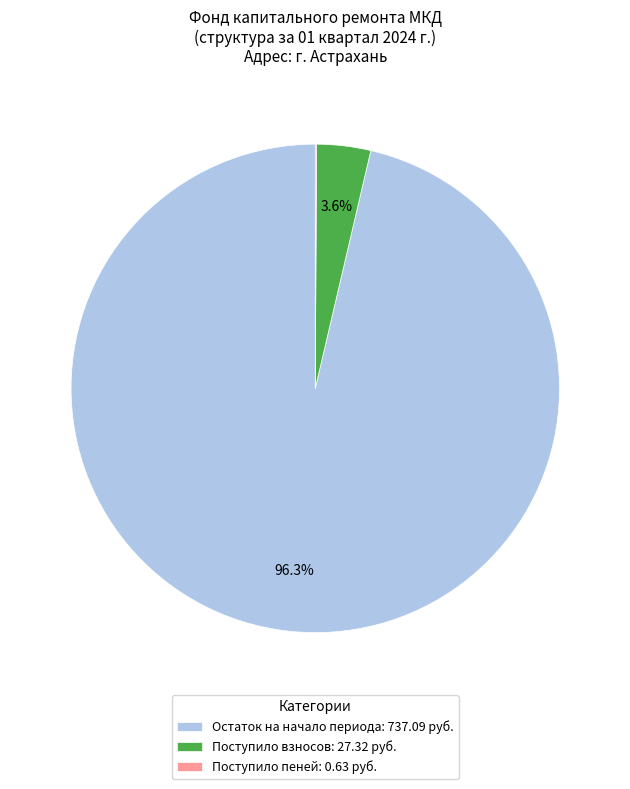

What is the largest slice in the pie chart?

Остаток на начало периода: 737.09 руб.